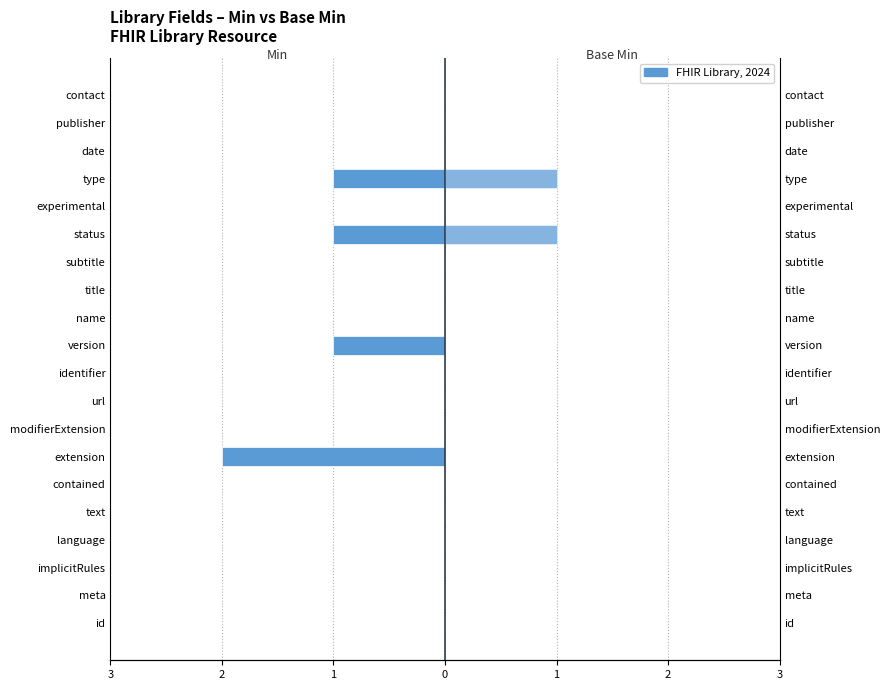

What is the difference between the highest and lowest values at status?

2